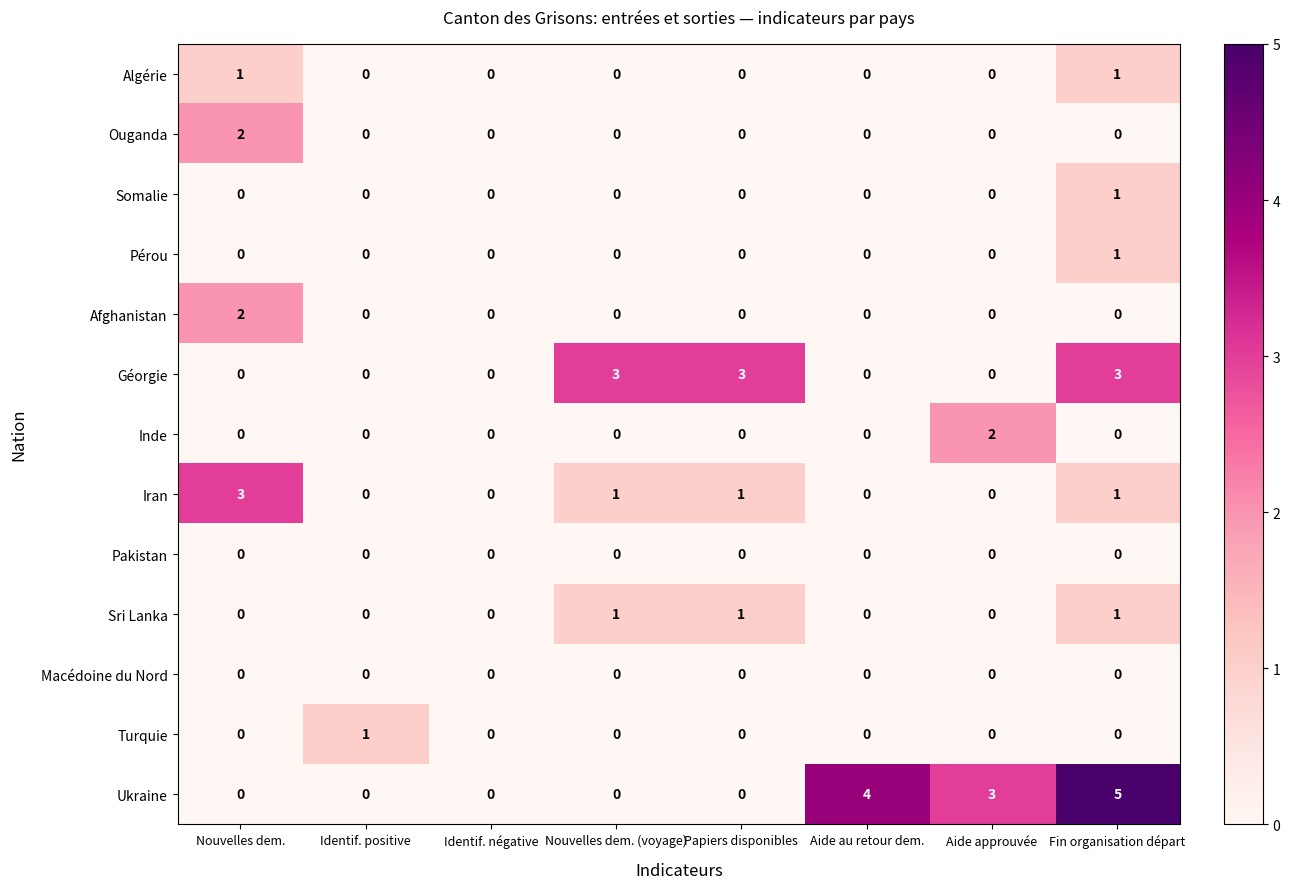

Count the Ouganda values in the range 0 to 1.

7